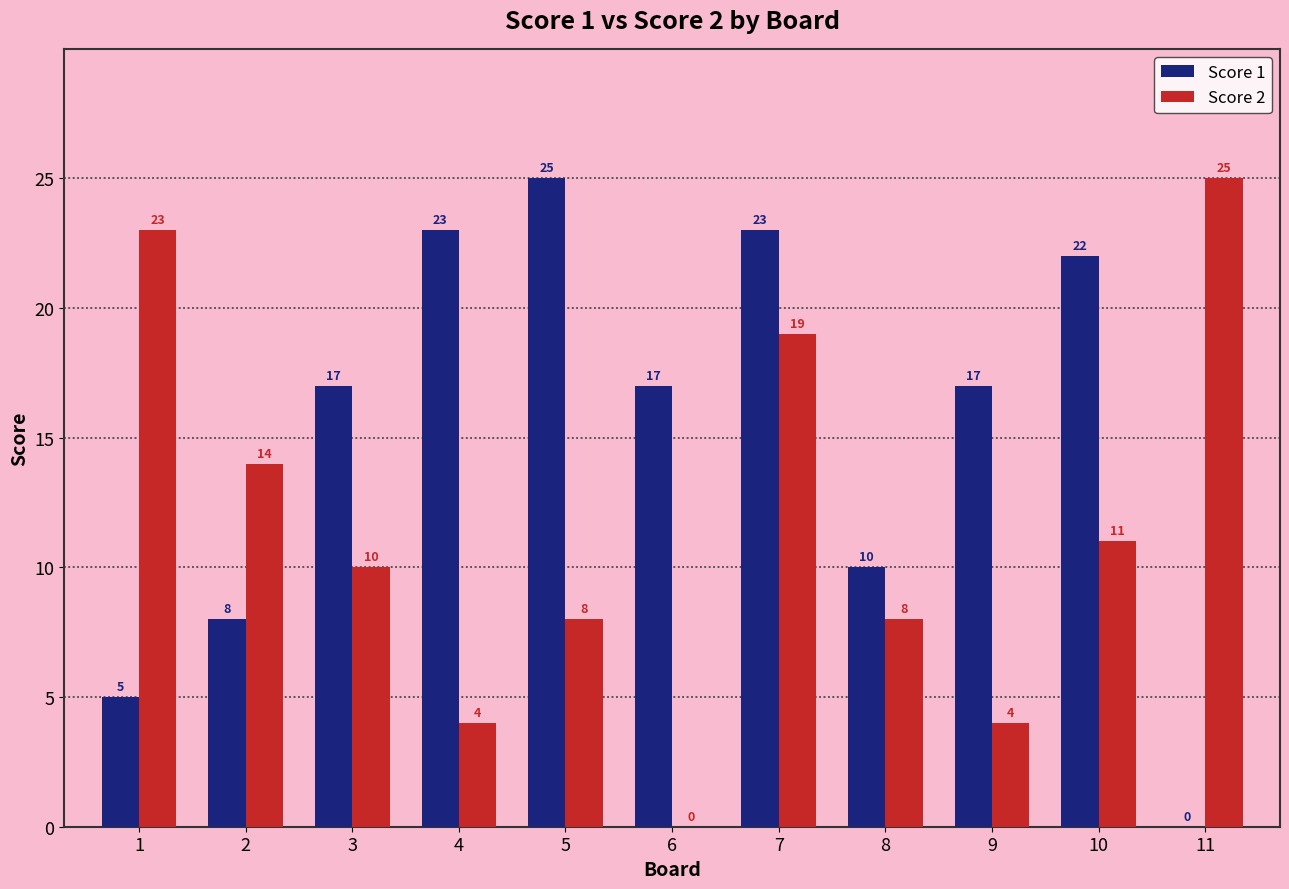

Reading left to right, transcribe all the data shown in this chart.

Score 1: 1=5	2=8	3=17	4=23	5=25	6=17	7=23	8=10	9=17	10=22	11=0
Score 2: 1=23	2=14	3=10	4=4	5=8	6=0	7=19	8=8	9=4	10=11	11=25